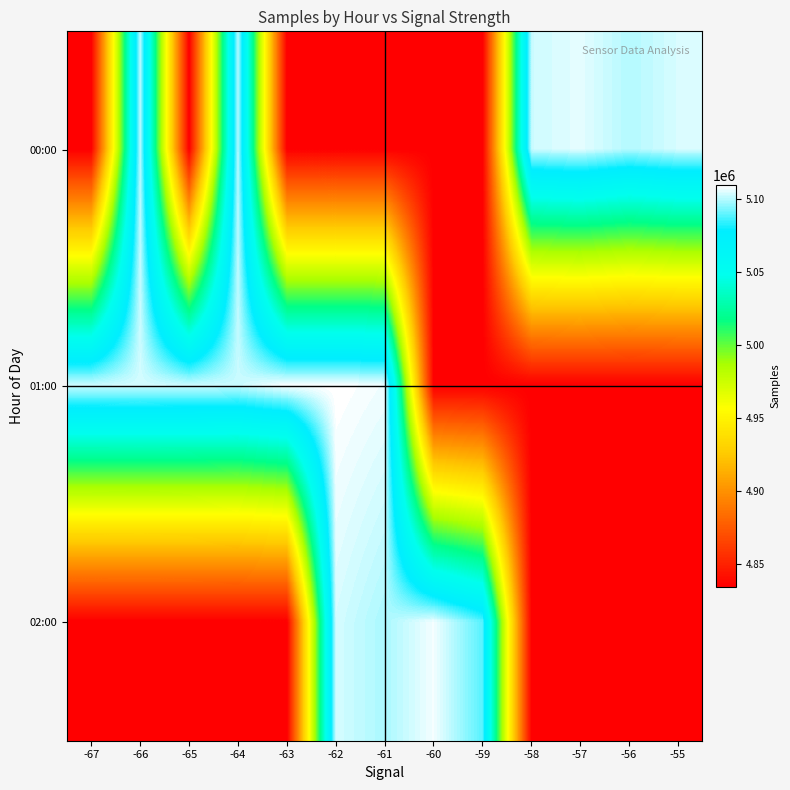

At -55, list the series in order from largest to smallest.

00:00, 01:00, 02:00